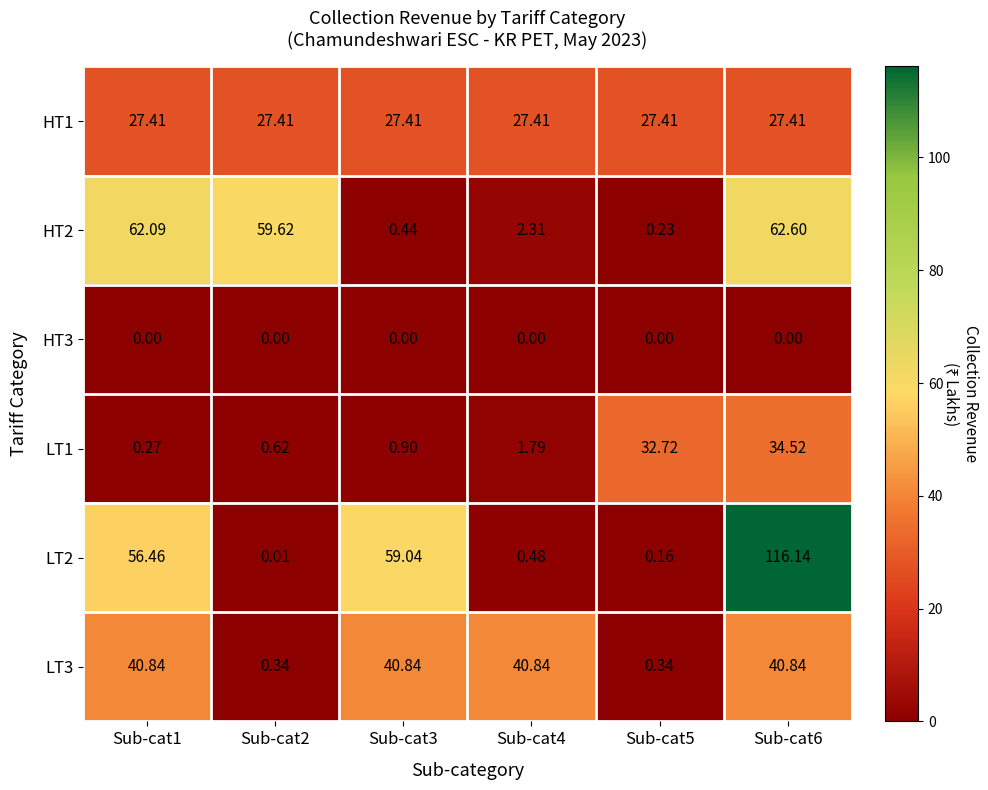

List the series in order of their peak value, lowest first.

HT3, HT1, LT1, LT3, HT2, LT2